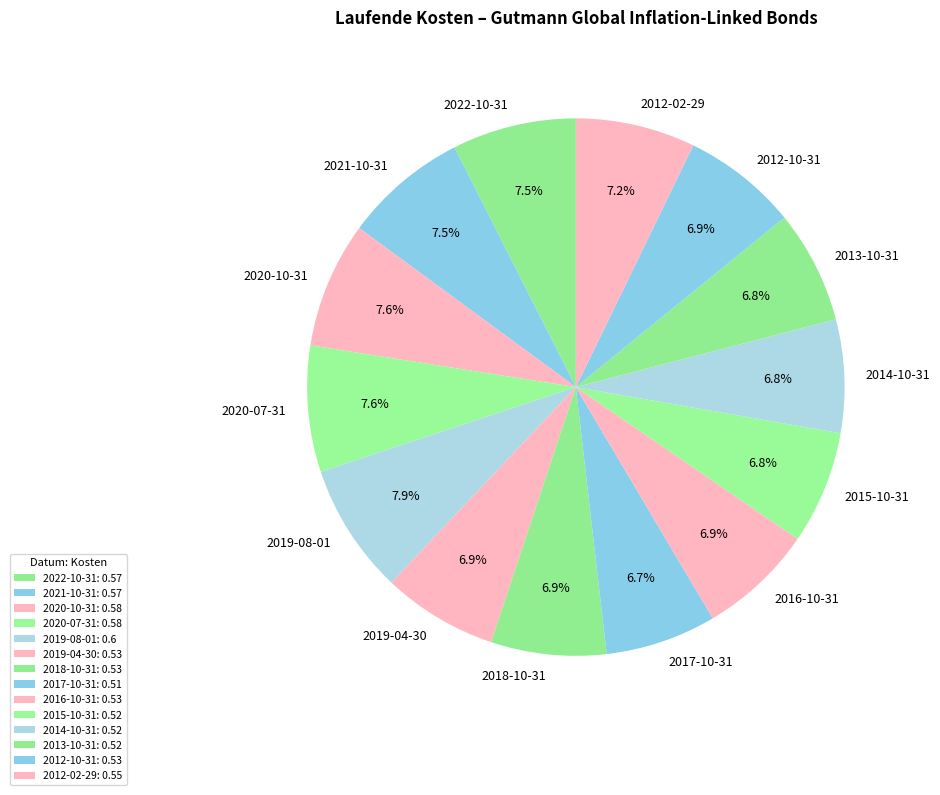

To the nearest percent, what is the average slice percentage?

7%